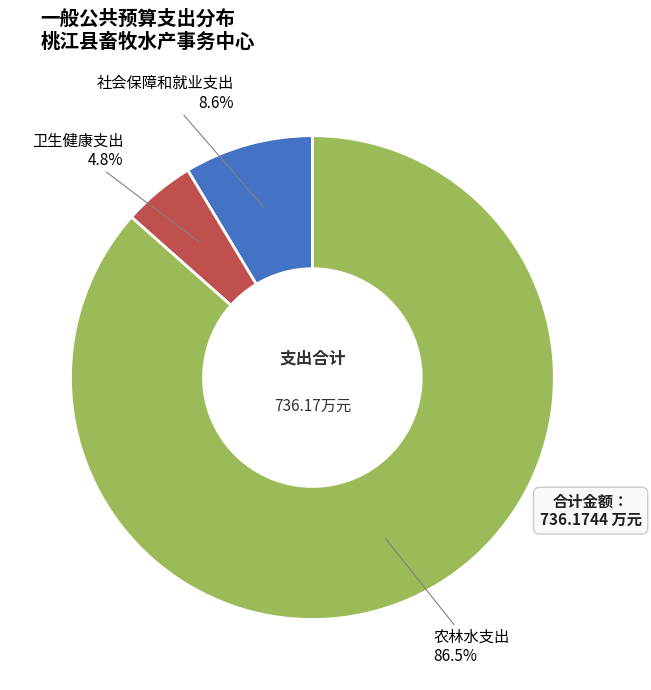

To the nearest percent, what portion does 社会保障和就业支出 represent?

9%